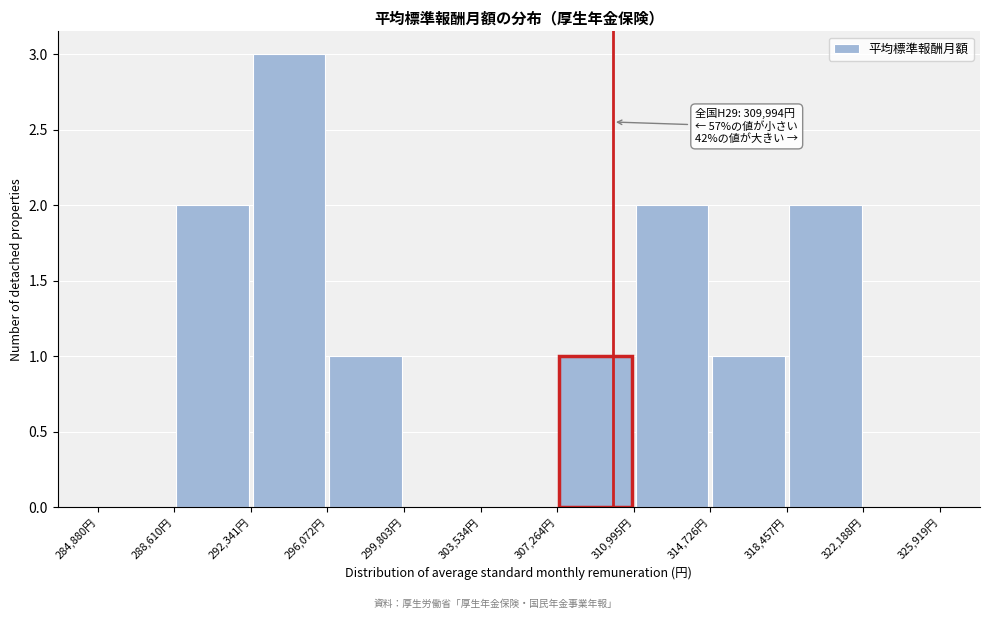

Which range on the x-axis has the tallest bar?

292500 to 296000